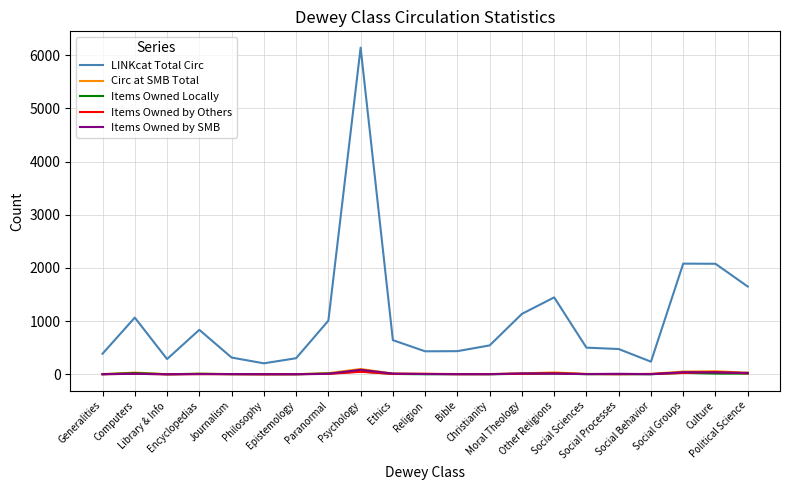

What is the greatest value displayed?

6142